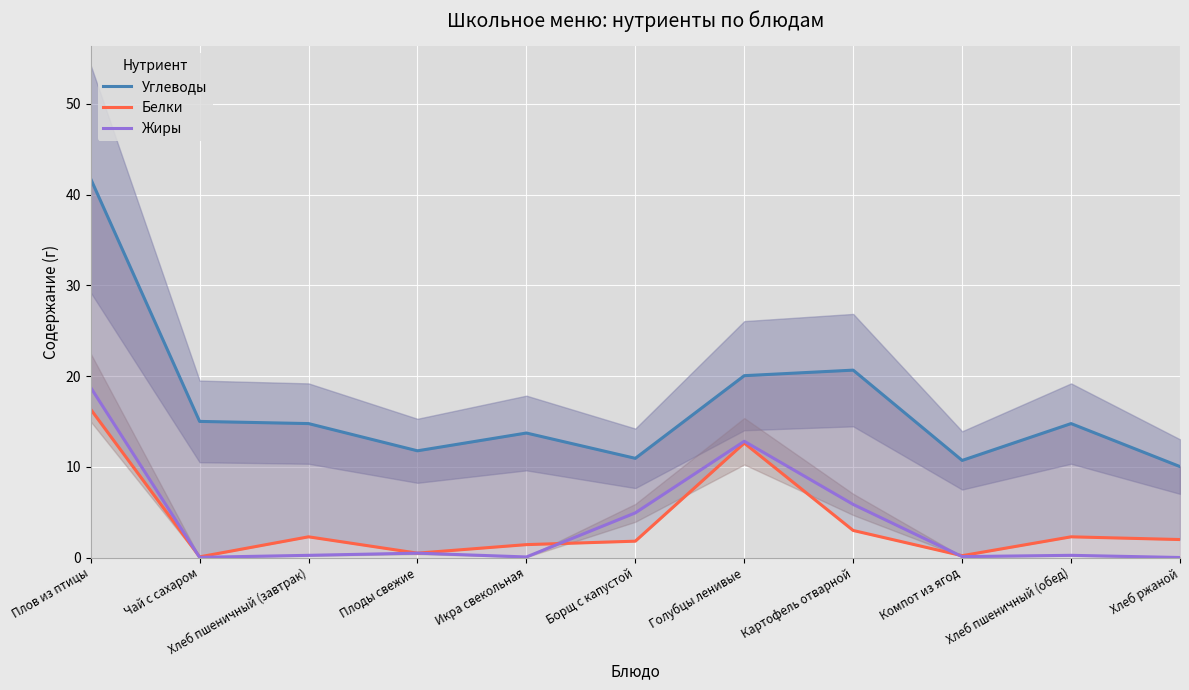

What is the label of the 10th point from the left?

Хлеб пшеничный (обед)